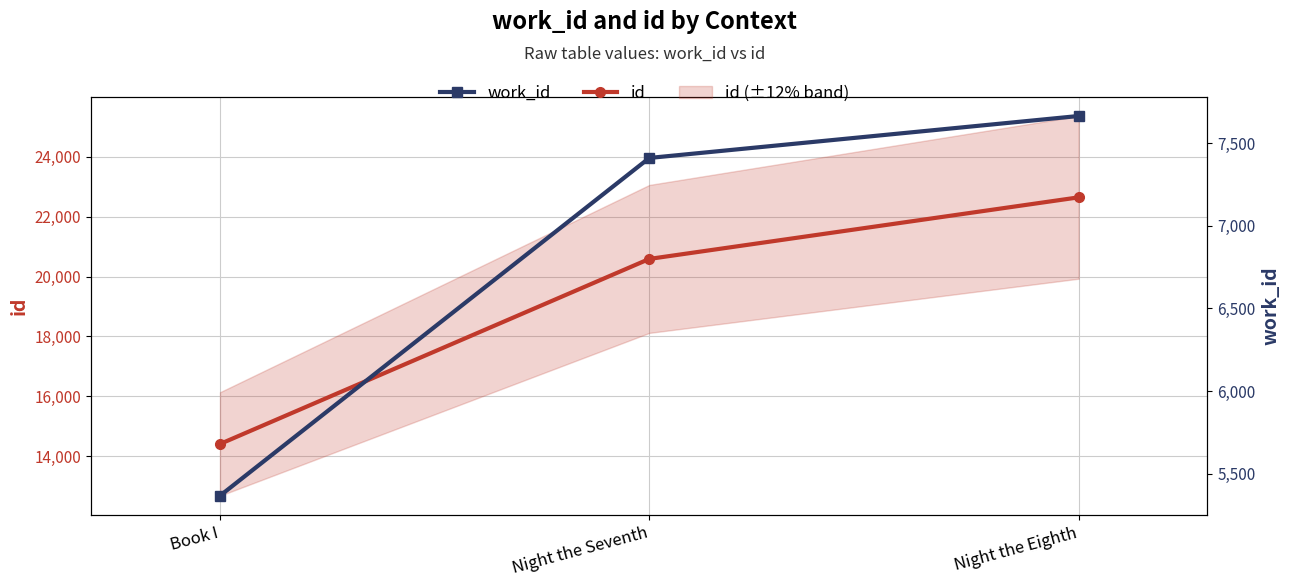

Which series changed the most between Book I and Night the Seventh?

id